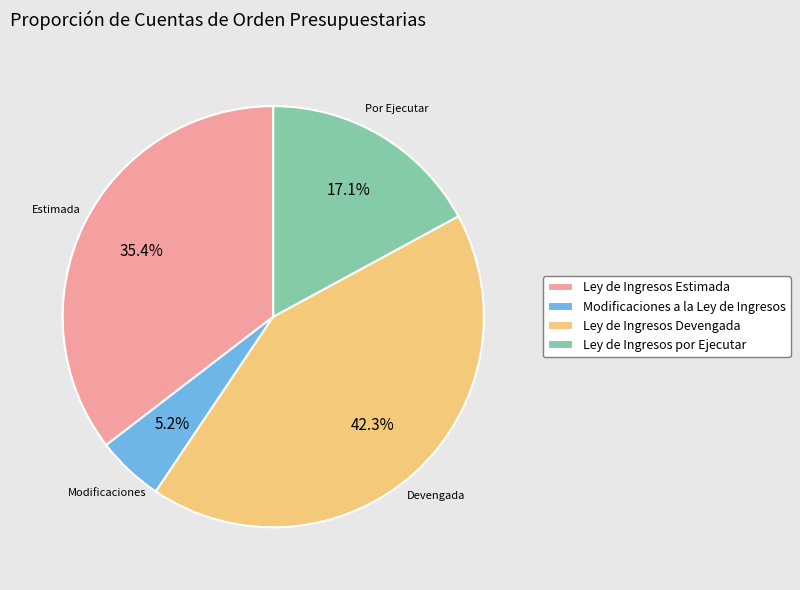

To the nearest percent, what is the difference between the largest and smallest slice percentages?

37%